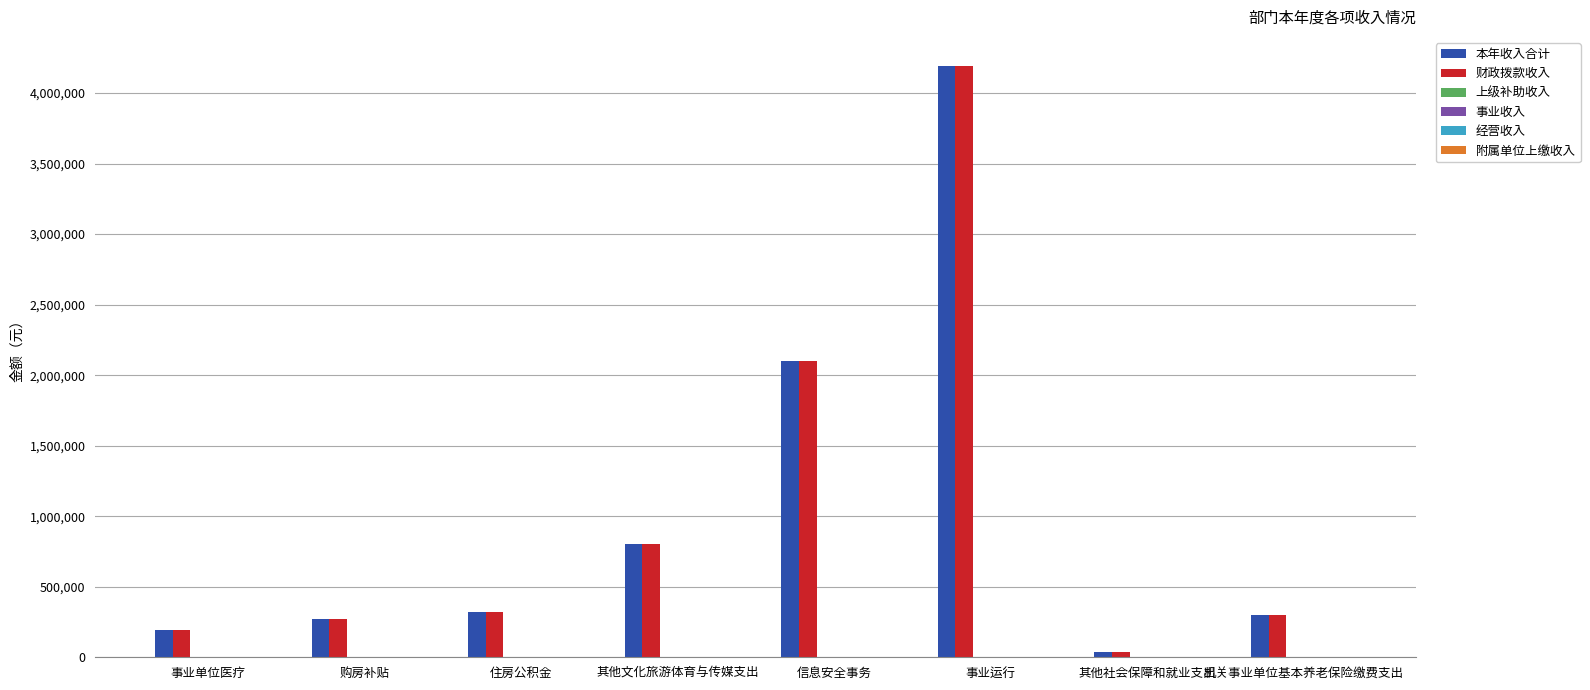

How many data points does each series have?

8